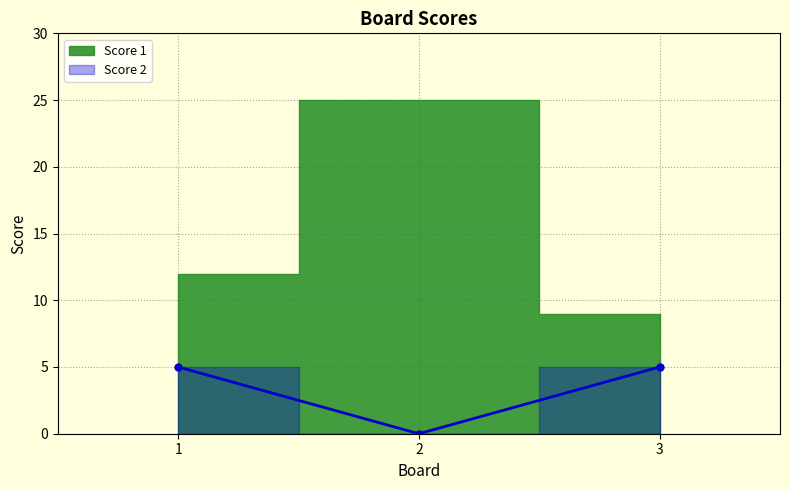

List the labels in order of value, largest first.

1, 3, 2